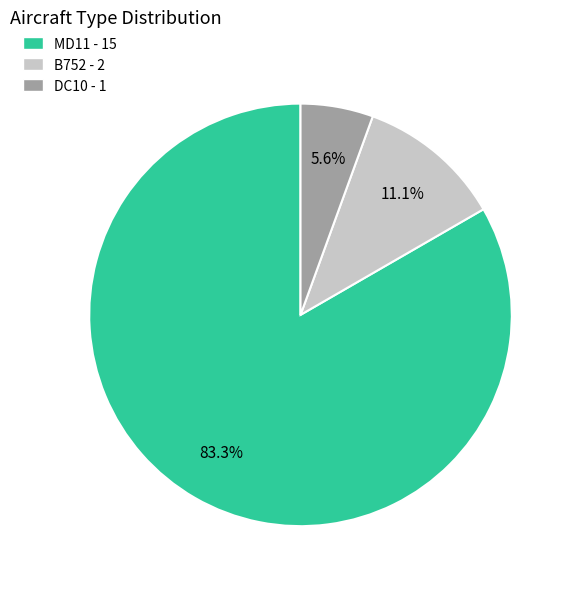

Combined, what portion of the pie is B752 and MD11?

94.4%